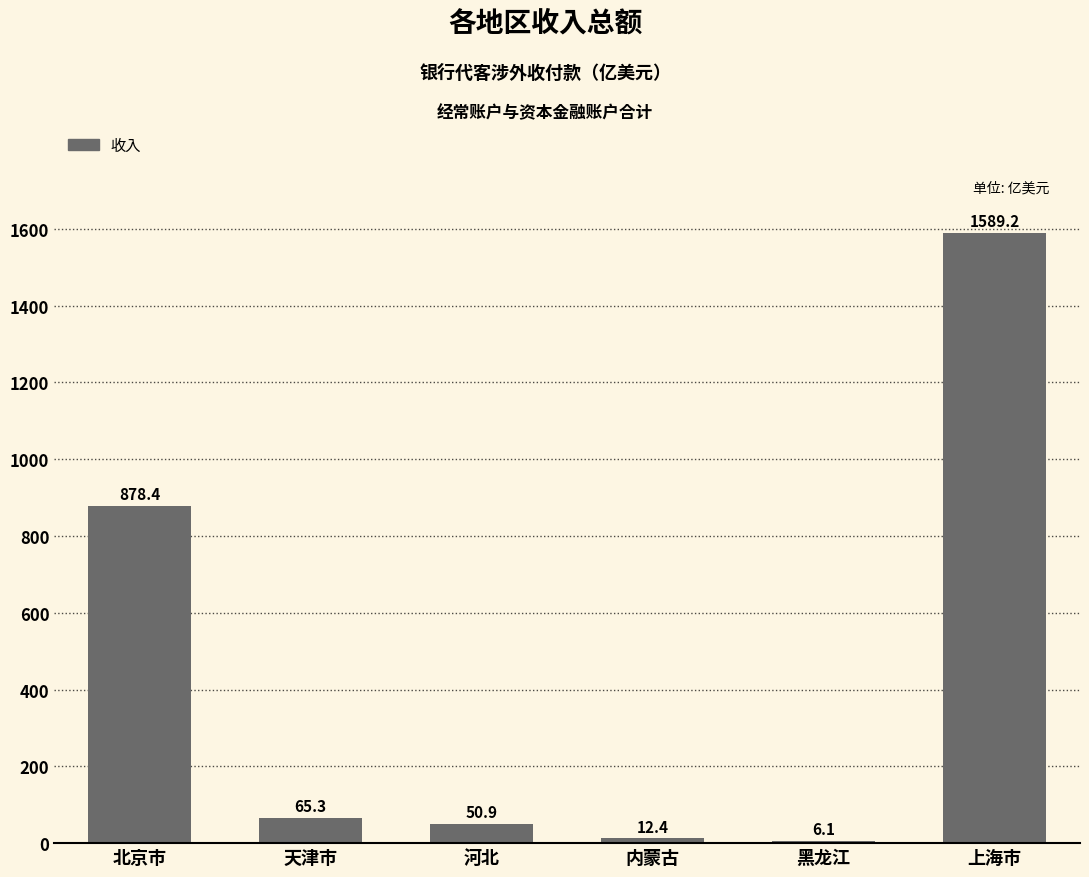

What is the greatest value displayed?

1589.2